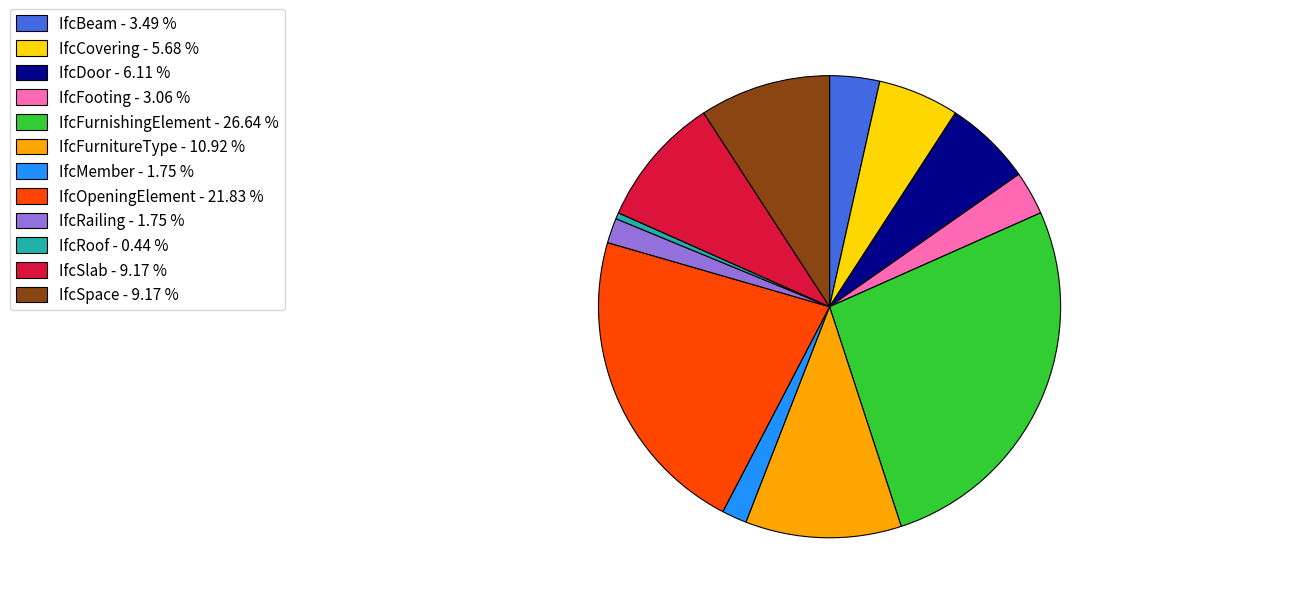

Which category has the smallest portion of the pie?

IfcRoof